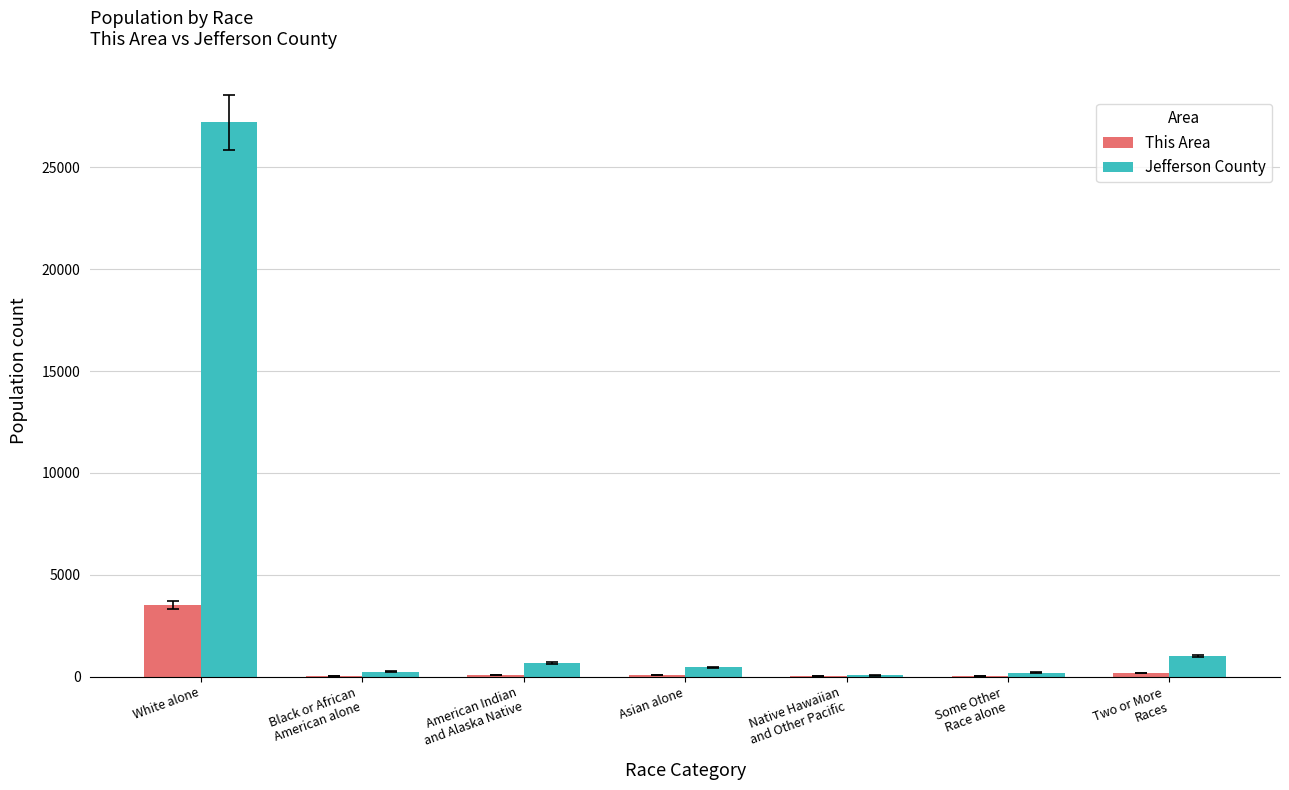

What is the difference between the Jefferson County values at White alone and Some Other
Race alone?

26998